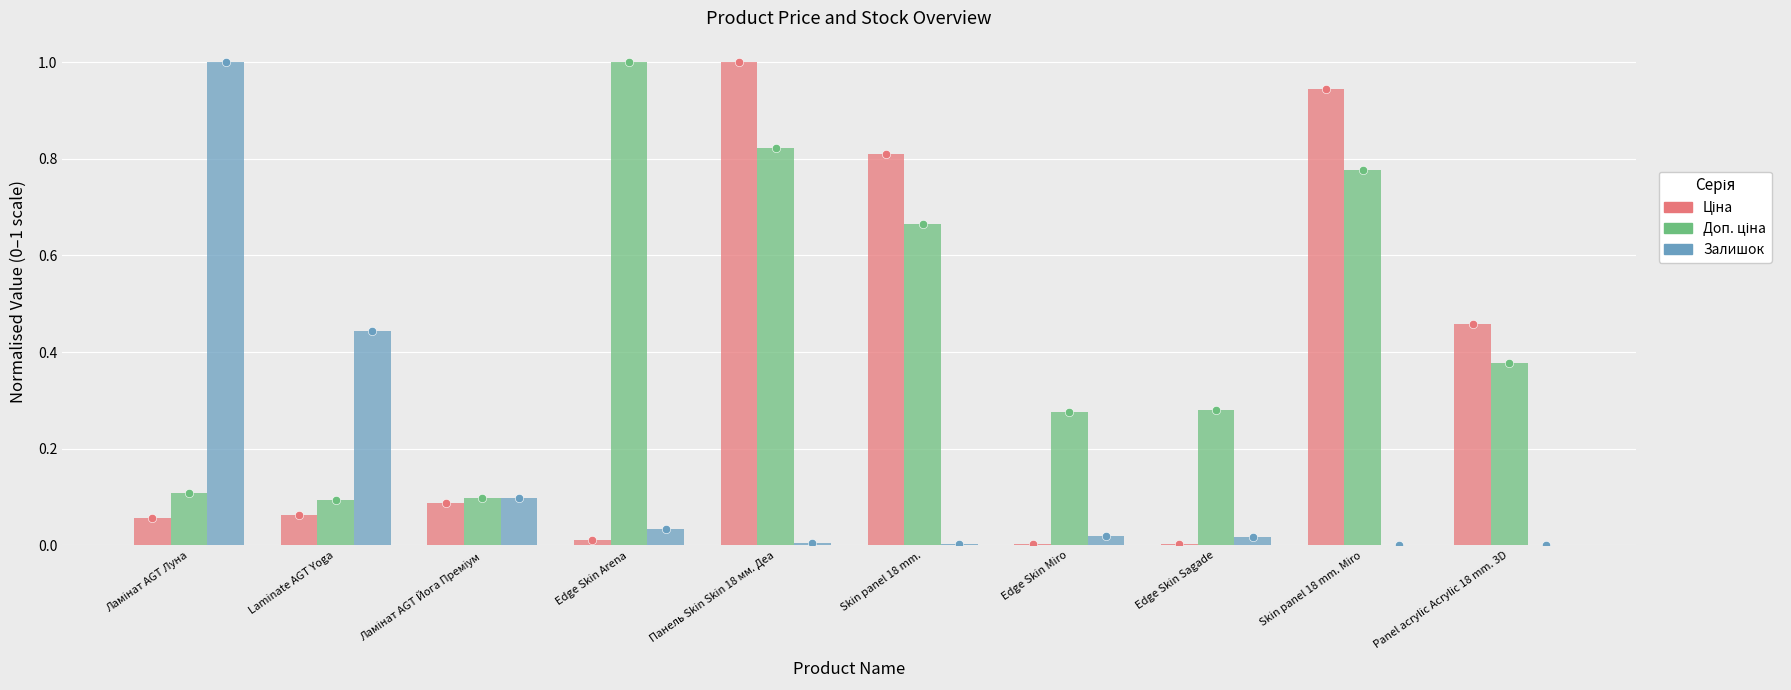

What is the maximum value shown in the chart?

1.0